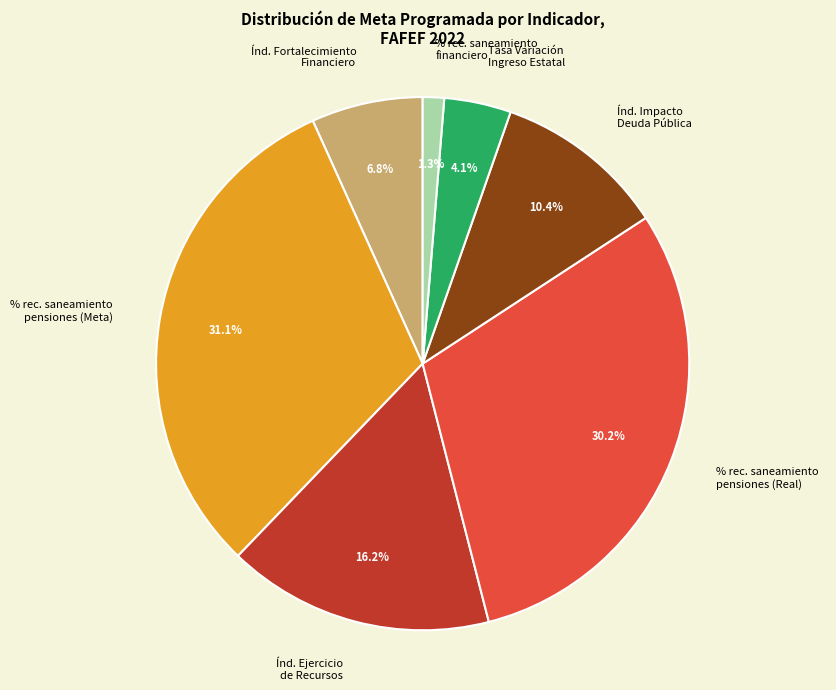

Which category has the biggest portion of the pie?

% rec. saneamiento pensiones (Meta)